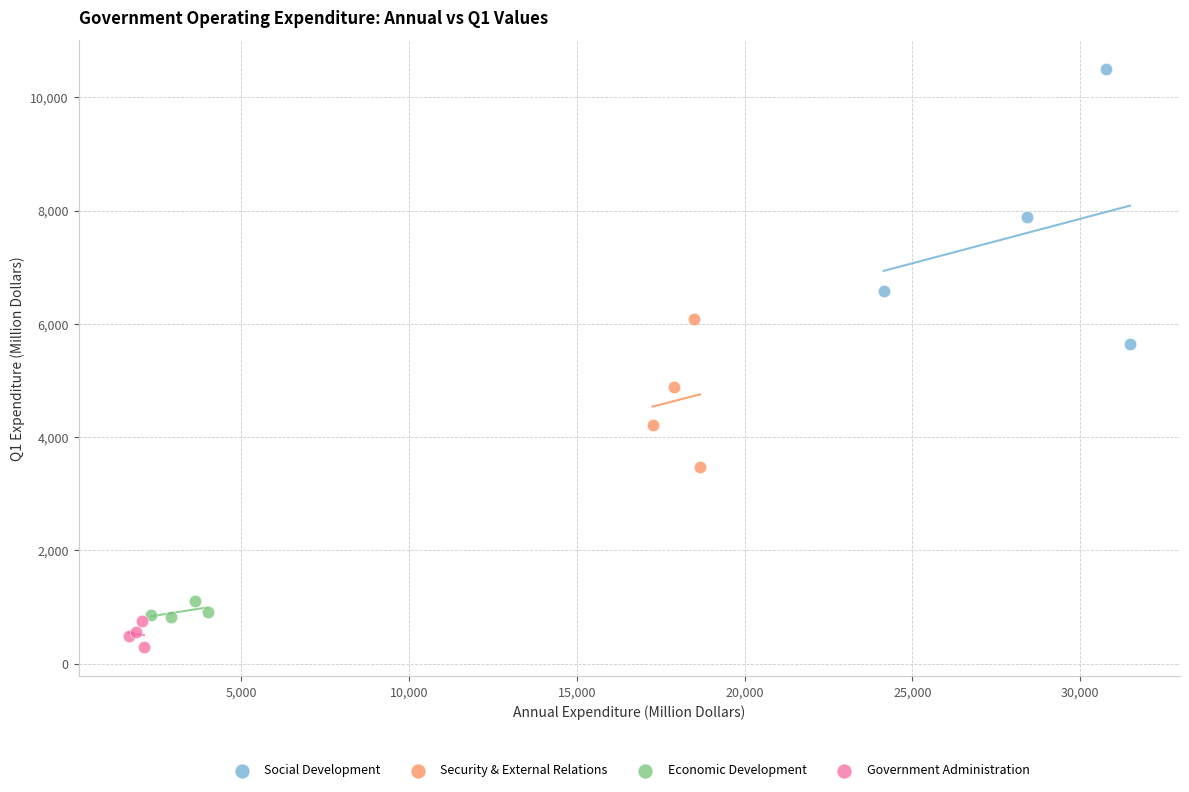

Which series has the largest Y range (max minus min)?

Social Development